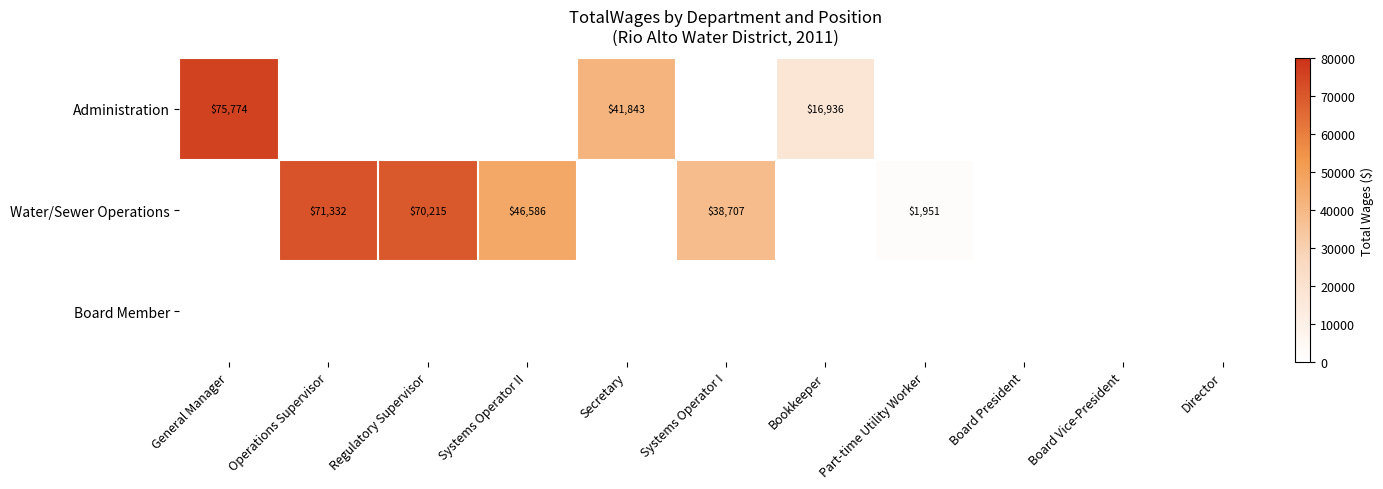

True or false: Water/Sewer Operations has a value of 38707 at Systems Operator I.

True